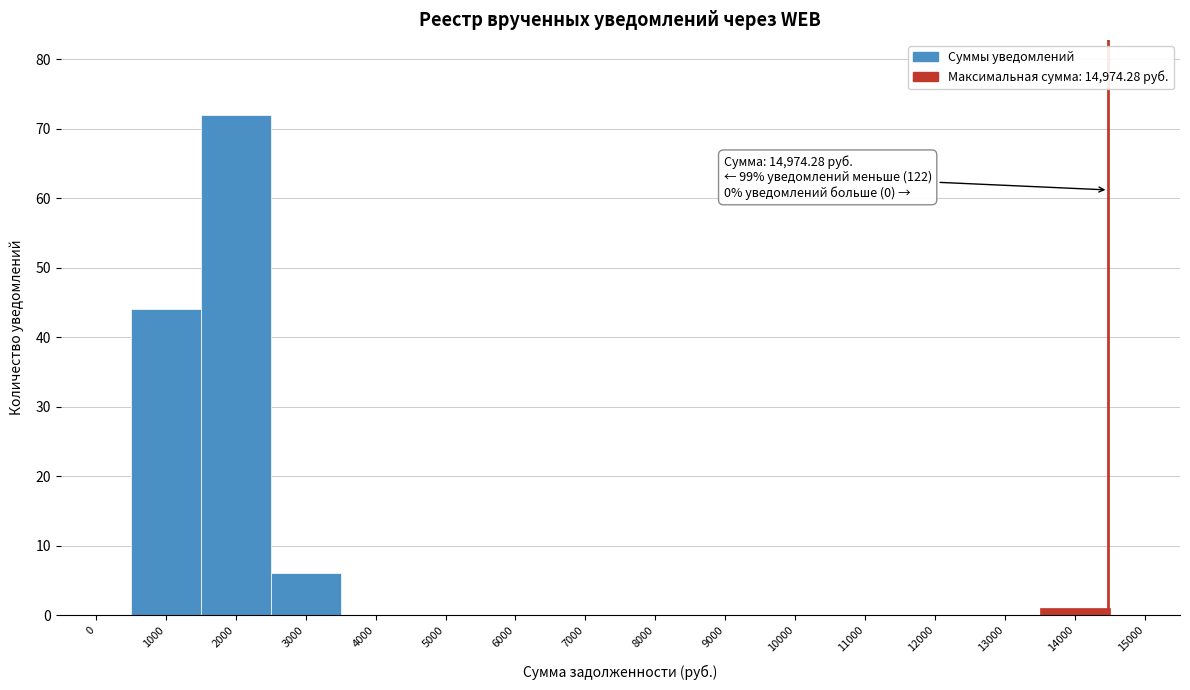

Reading left to right, list all the values displayed in this chart.

0=0	1000=44	2000=72	3000=6	4000=0	5000=0	6000=0	7000=0	8000=0	9000=0	10000=0	11000=0	12000=0	13000=0	14000=1	15000=0